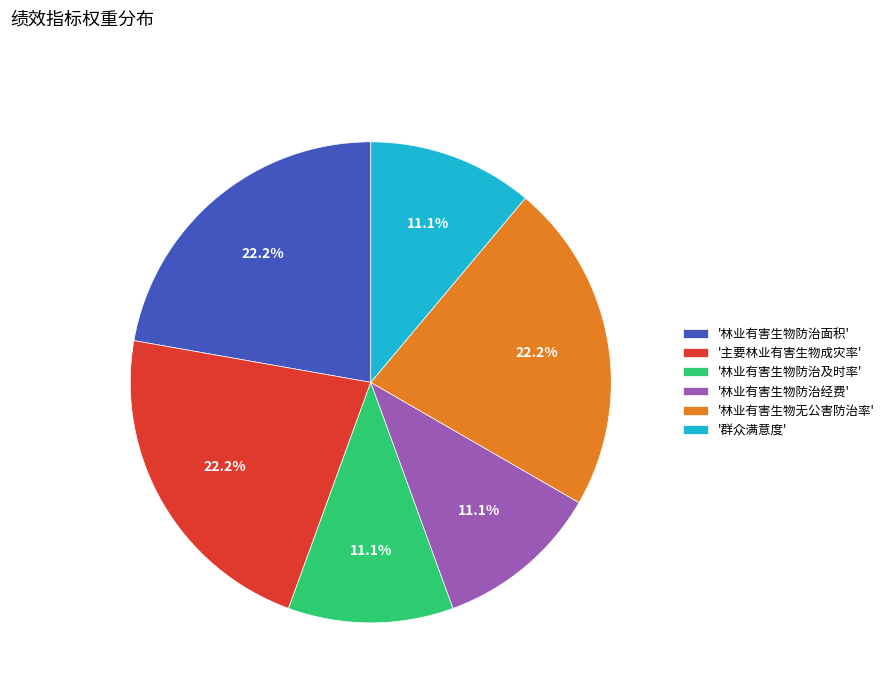

Is the sum of '林业有害生物防治及时率' and '林业有害生物无公害防治率' greater than half?

No